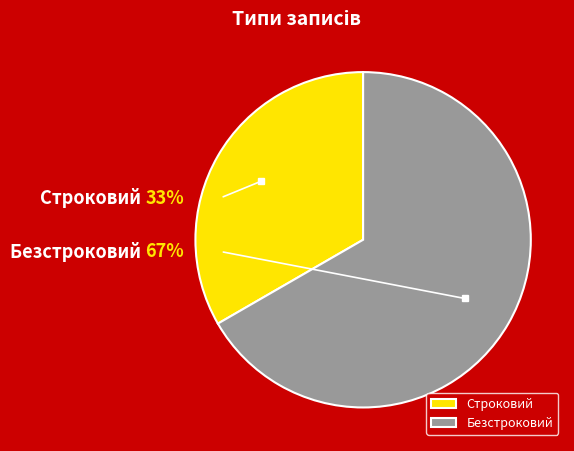

Between Безстроковий and Строковий, which is larger?

Безстроковий